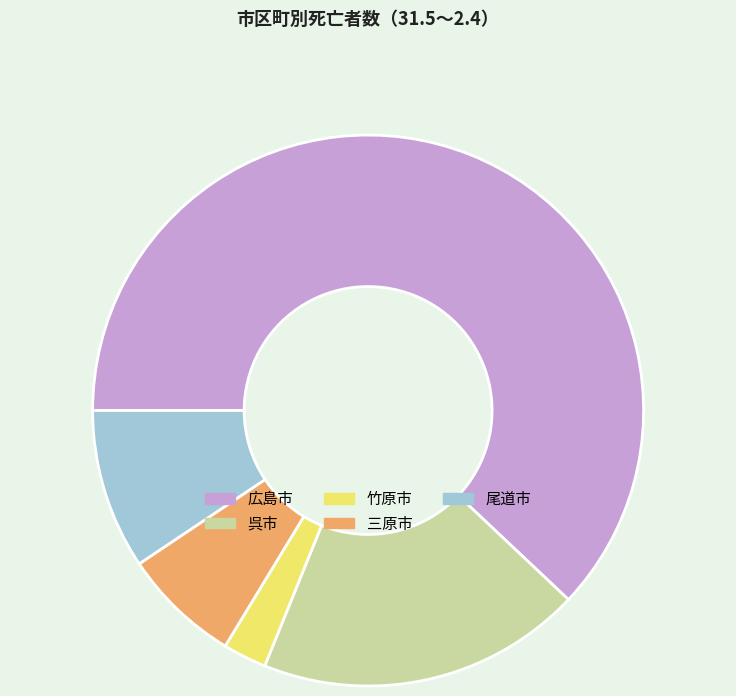

How many slices are in this pie chart?

5